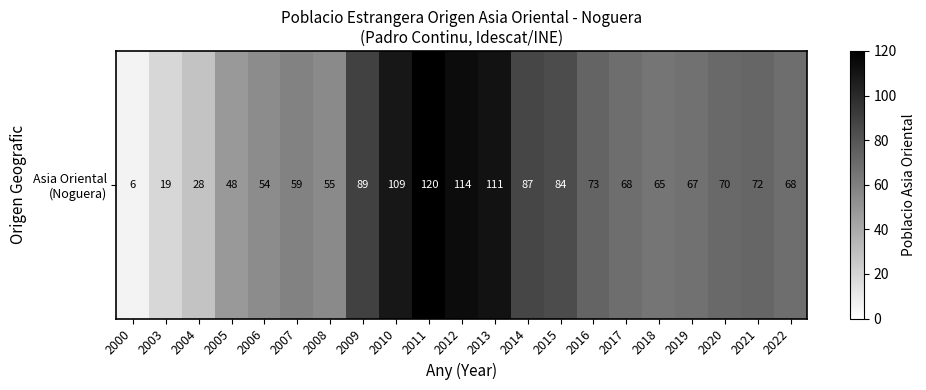

What value does the data have at 2006, to the nearest 5?

55